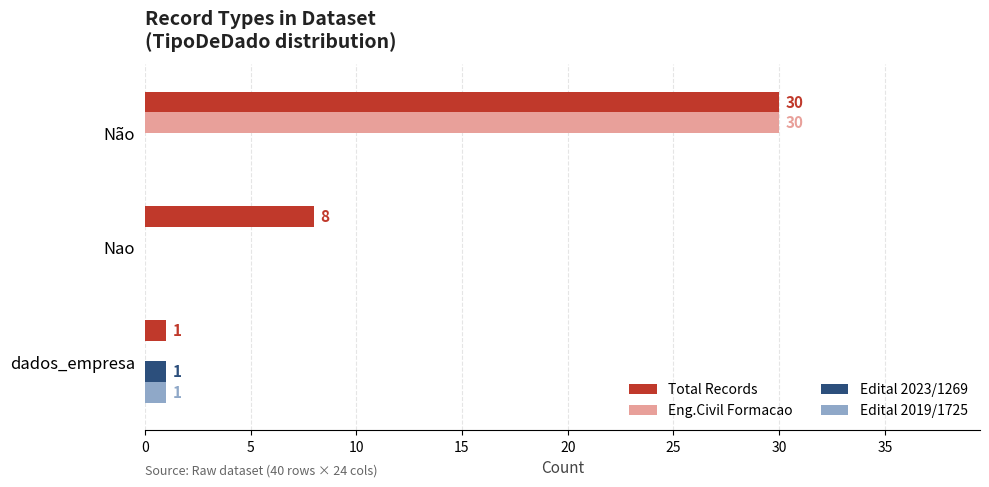

At which category does the chart reach its peak across all series?

Não